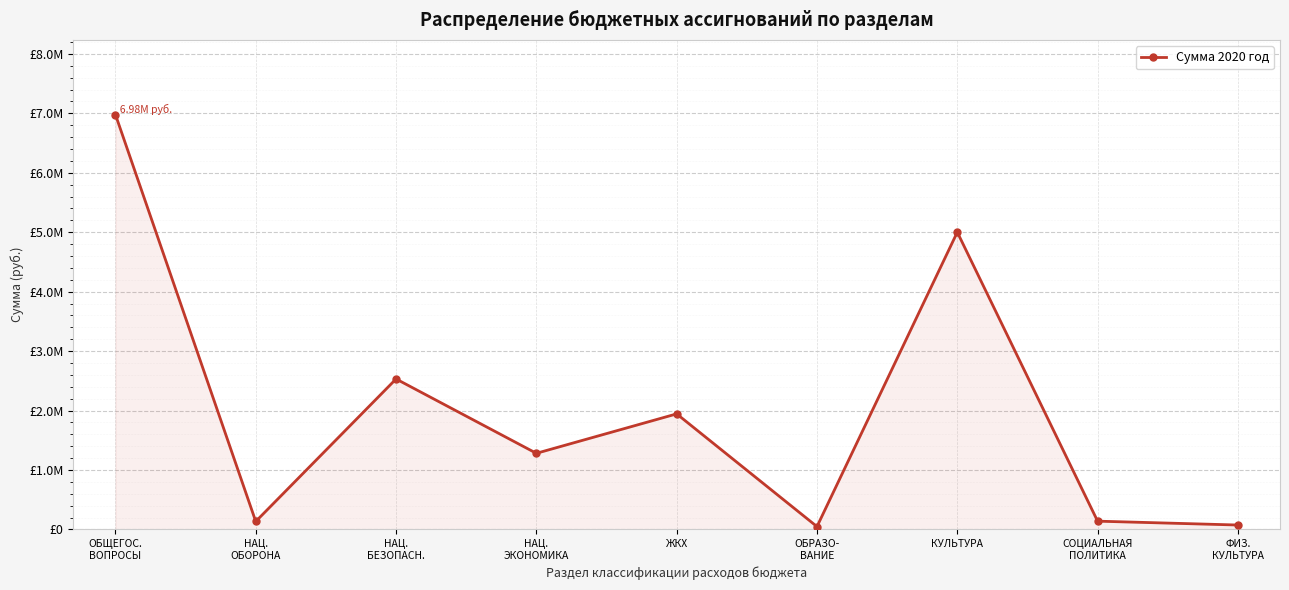

Where is the first local maximum?

НАЦ.
БЕЗОПАСН.